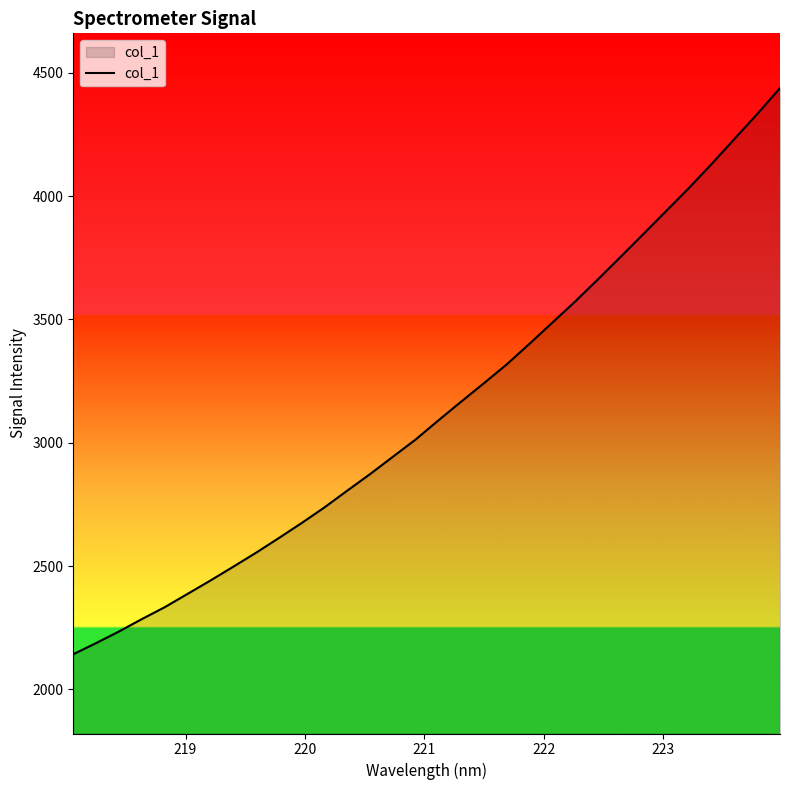

What is the maximum value shown in the chart?

4438.0